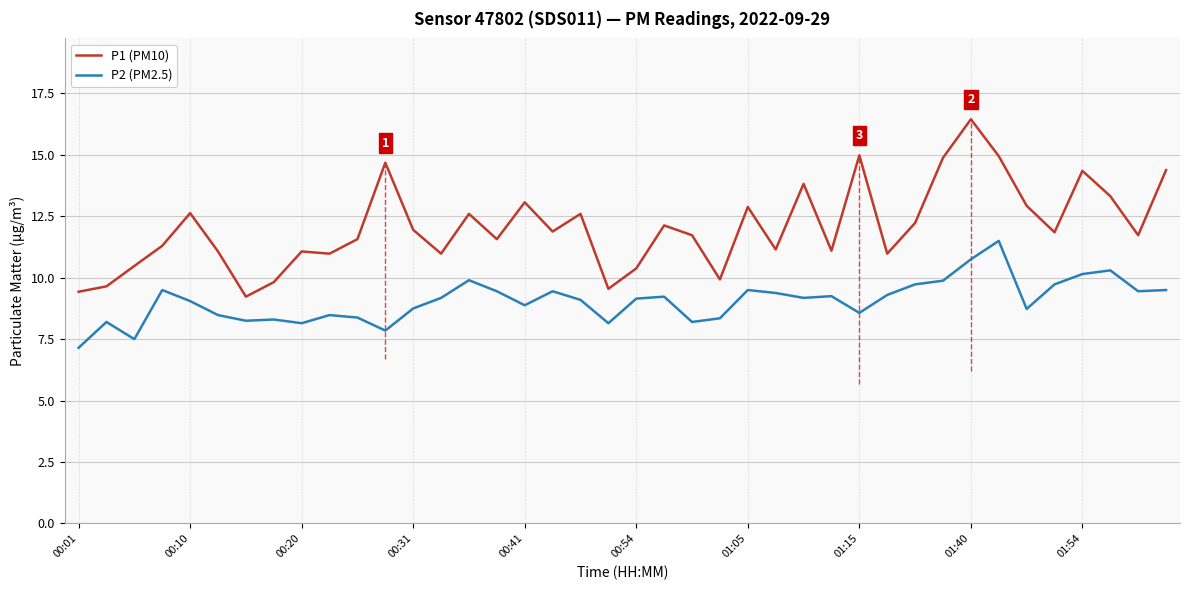

True or false: P2 (PM2.5) and P1 (PM10) intersect in this chart.

False